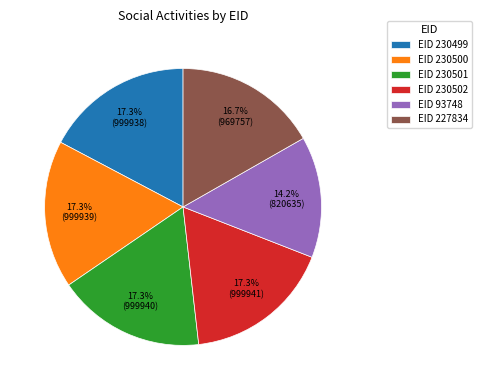

How many segments does this pie chart have?

6